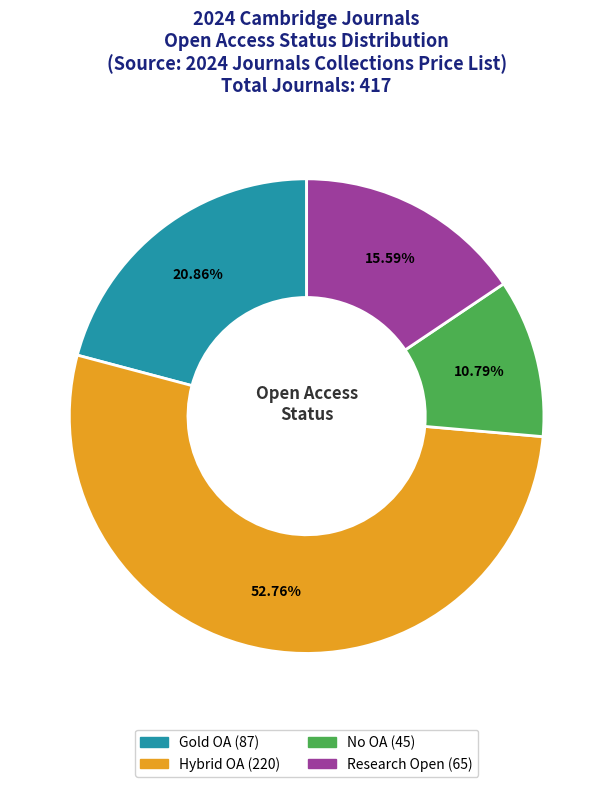

Does Research Open account for over 50% of the chart?

No